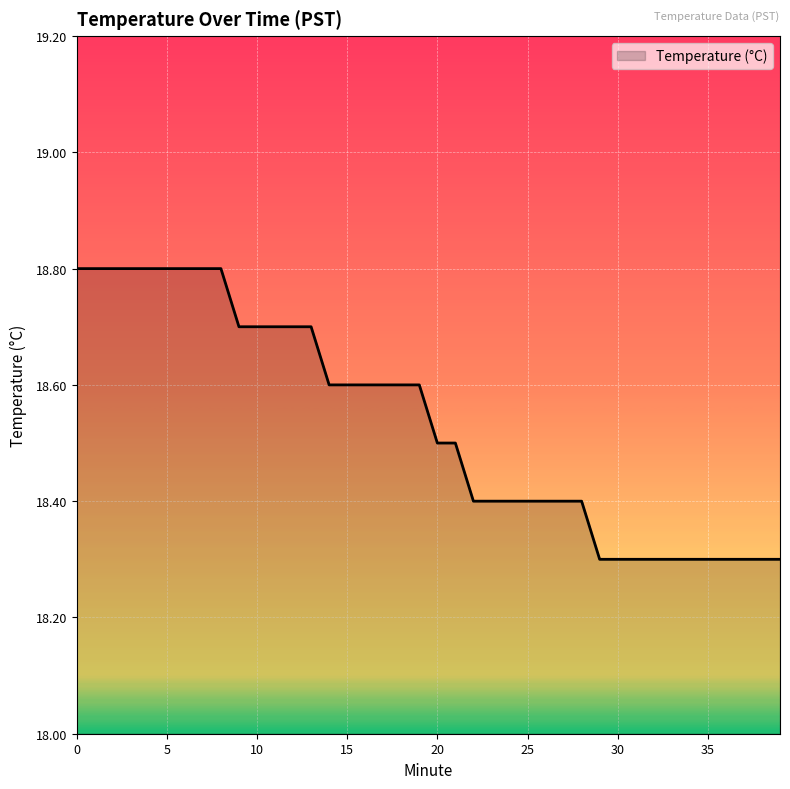

What is the maximum value shown in the chart?

18.8